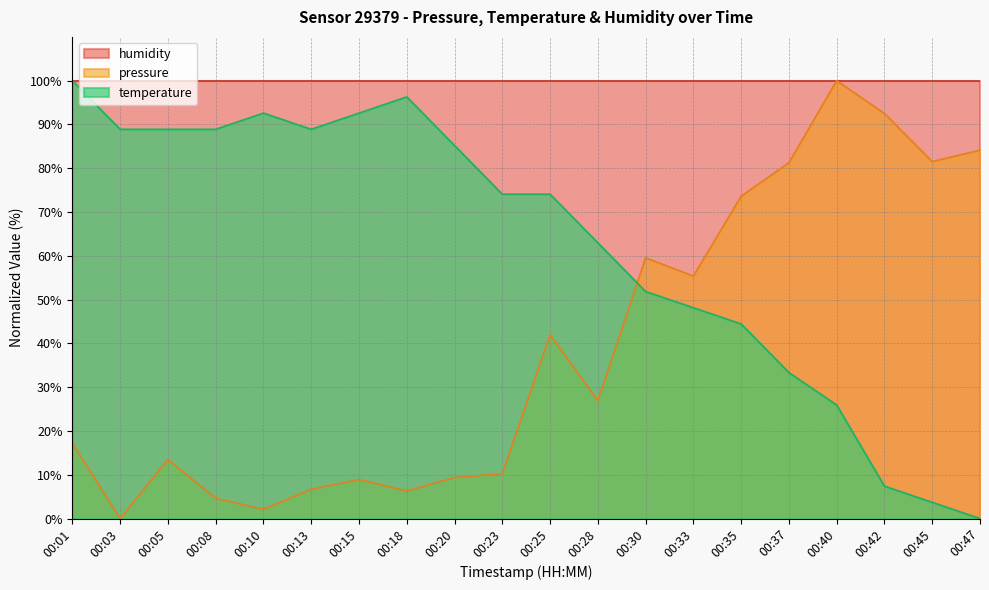

True or false: pressure and temperature cross at least once.

True